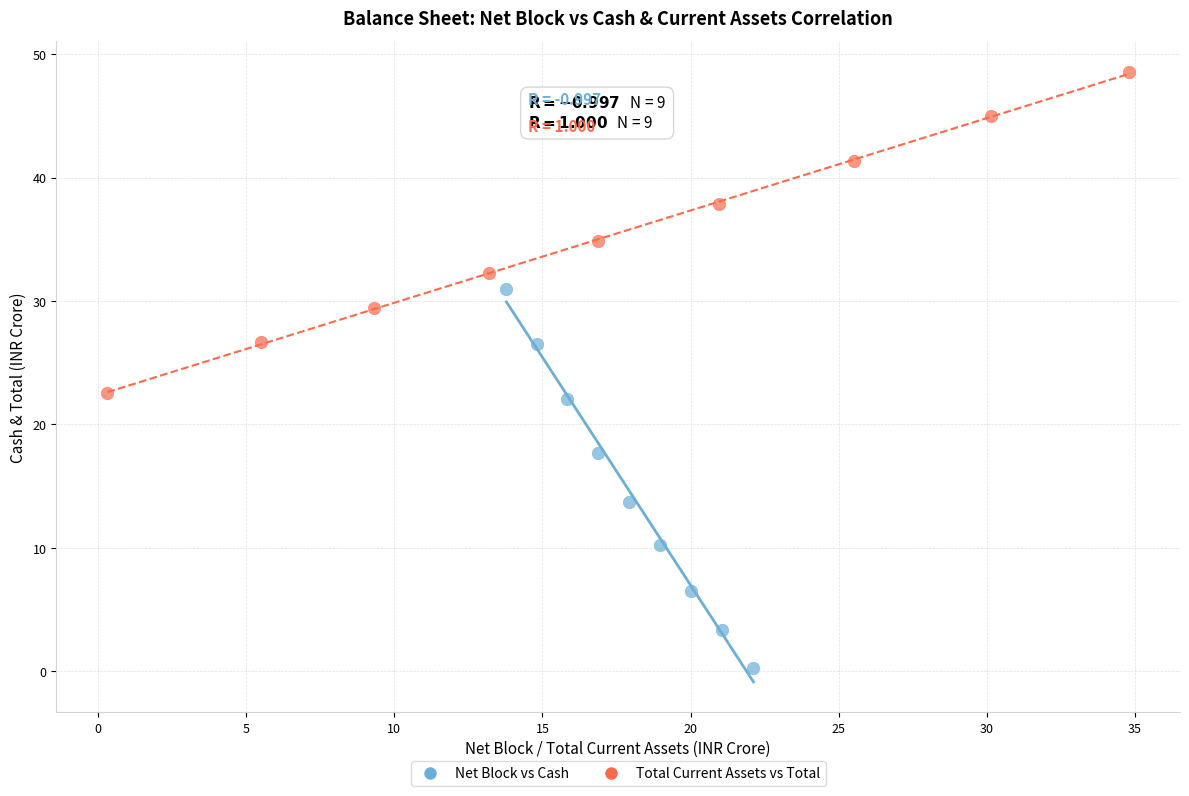

Which series has the widest spread of Y values?

Net Block vs Cash